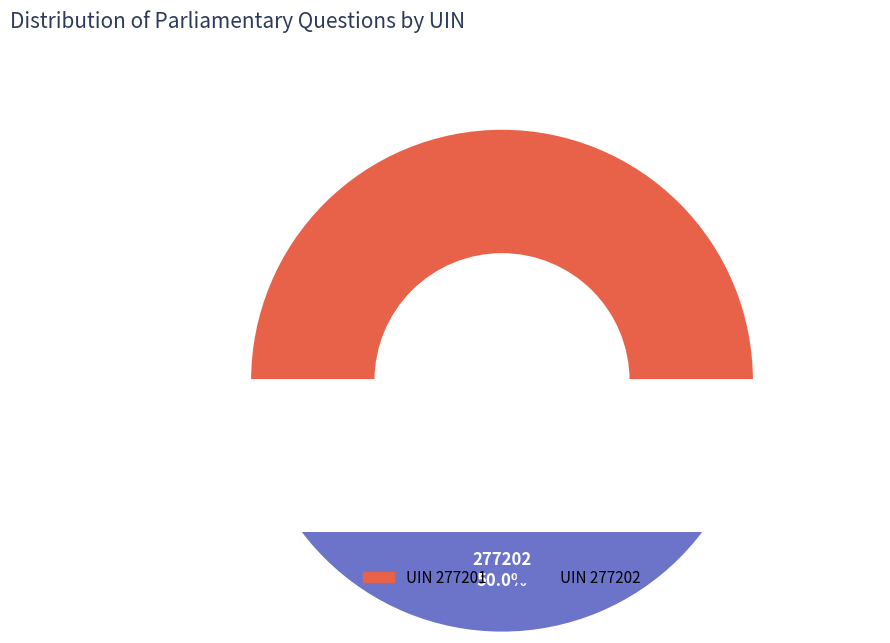

Rank the categories by value from lowest to highest.

277201, 277202